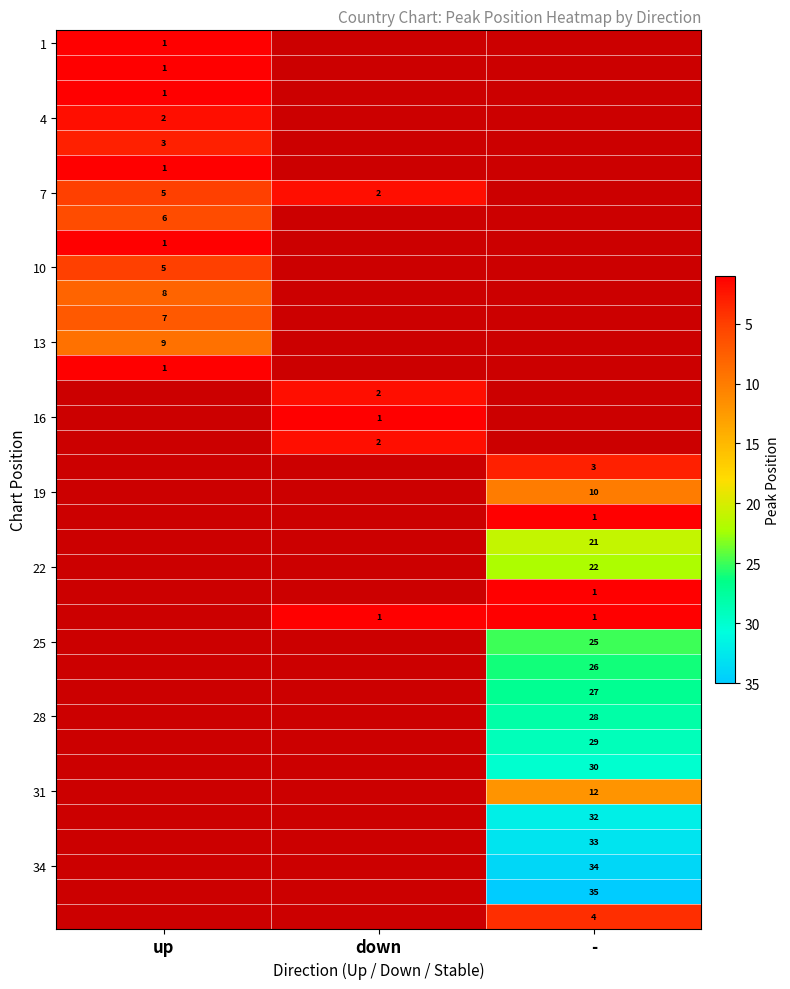

The 4 series shows 2 at up. True or false?

True